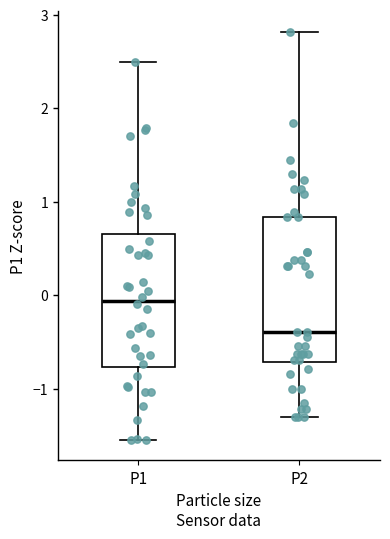

Which box is the tallest, from its lower edge to its upper edge?

P2